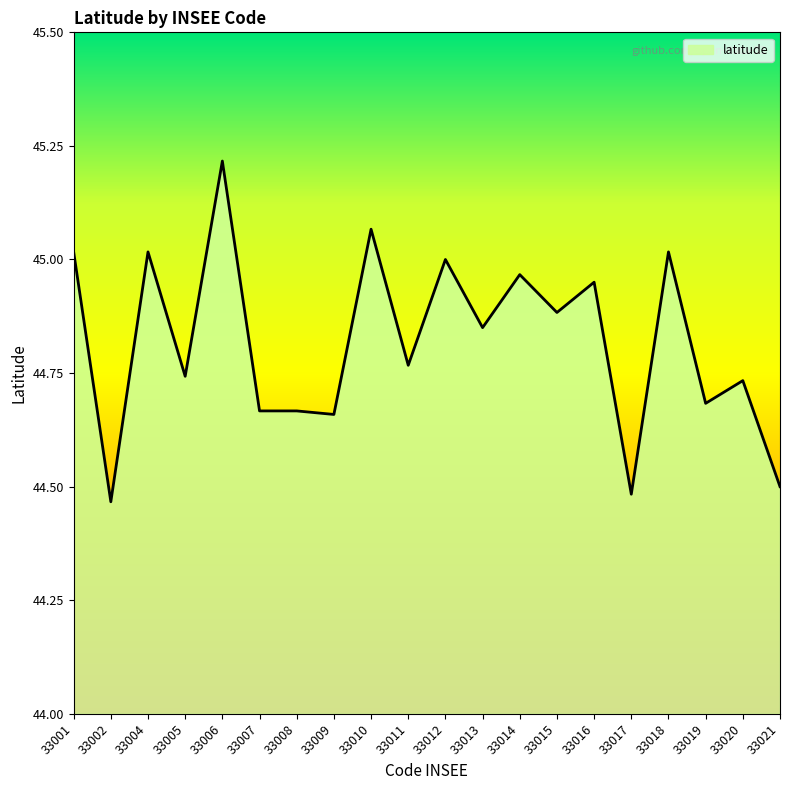

The value at 33021 is 44.5. True or false?

True